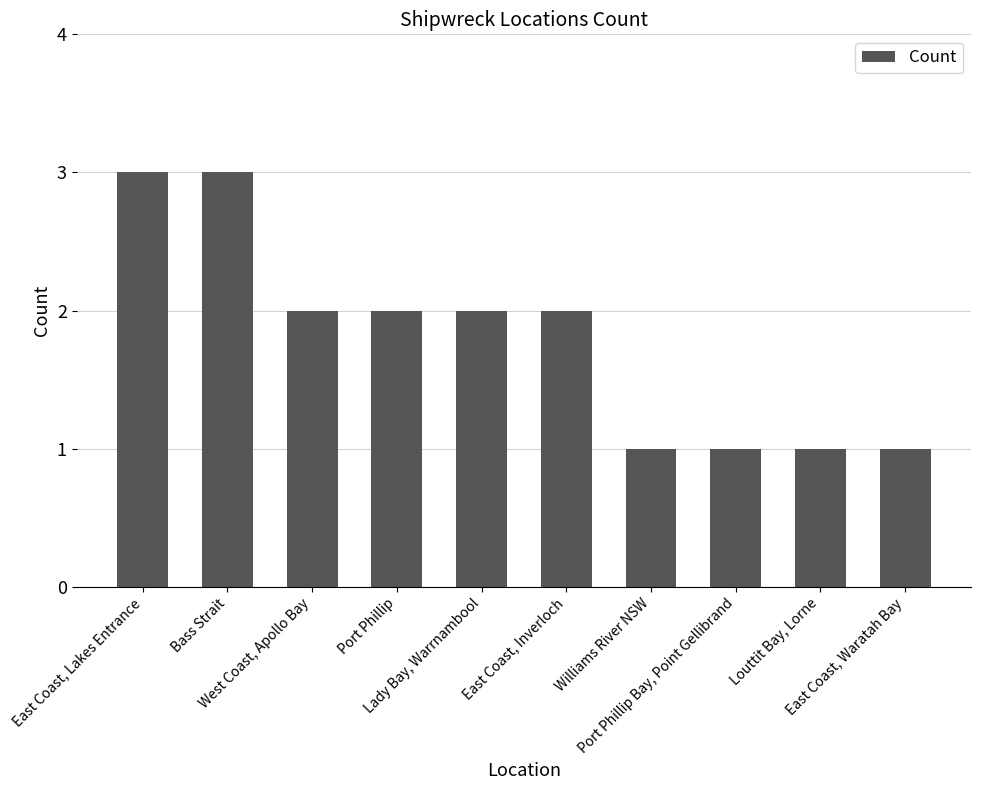

What is the value of the 10th bar from the left?

1